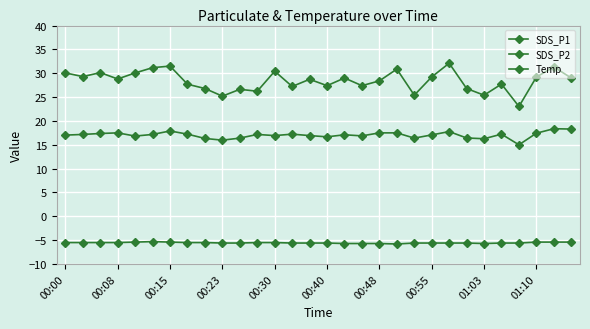

True or false: SDS_P2 has more than 1 interior local peaks.

True